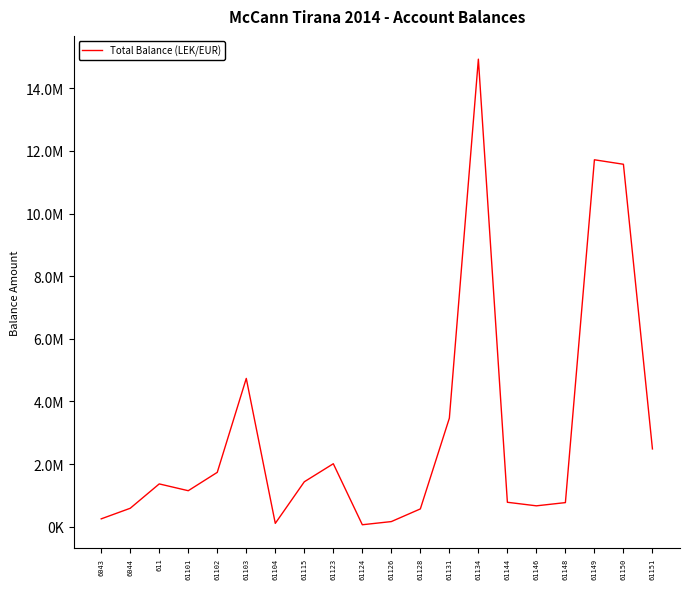

Is this an area chart (filled region under the line)?

No